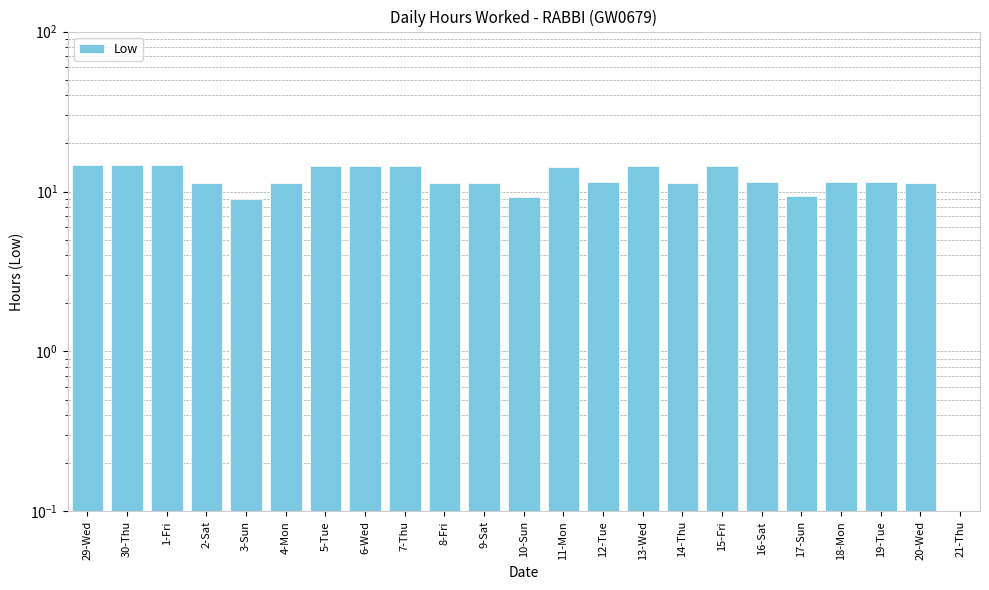

Which category has the highest value across all series?

30-Thu